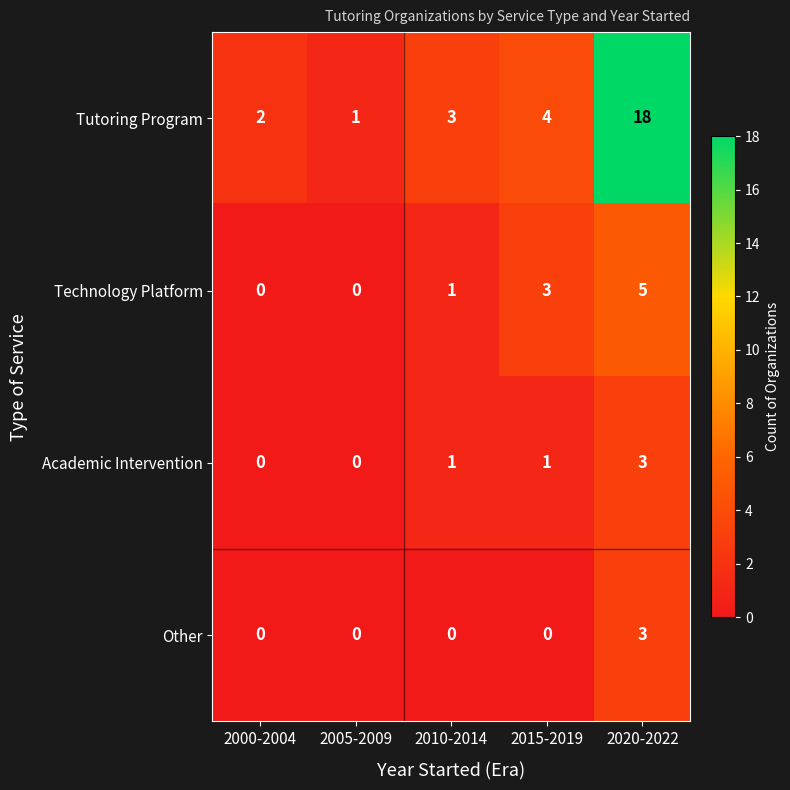

True or false: Tutoring Program has a value of 9 at 2020-2022.

False